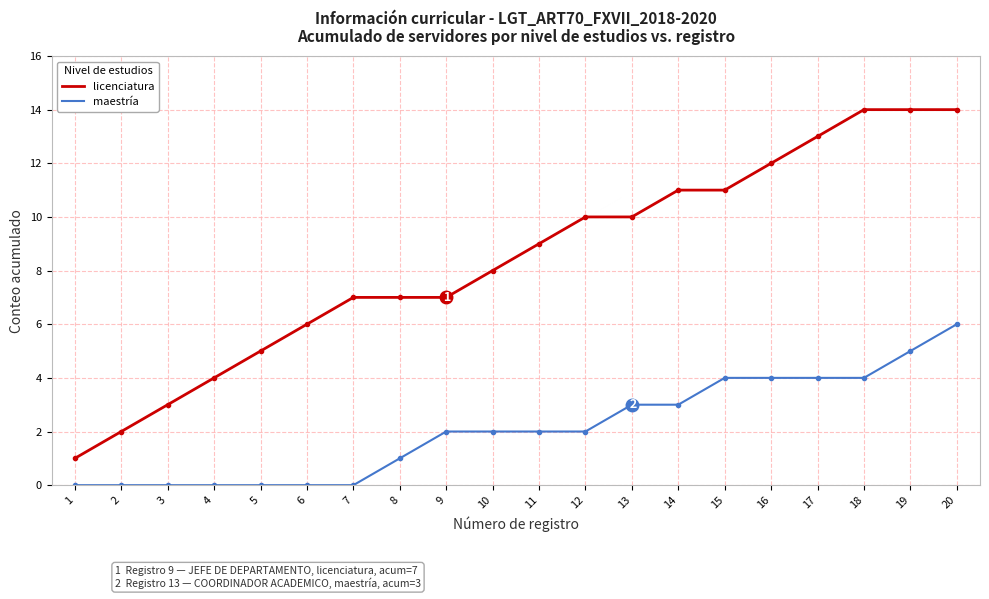

Is it true that licenciatura equals 7 at 7?

True